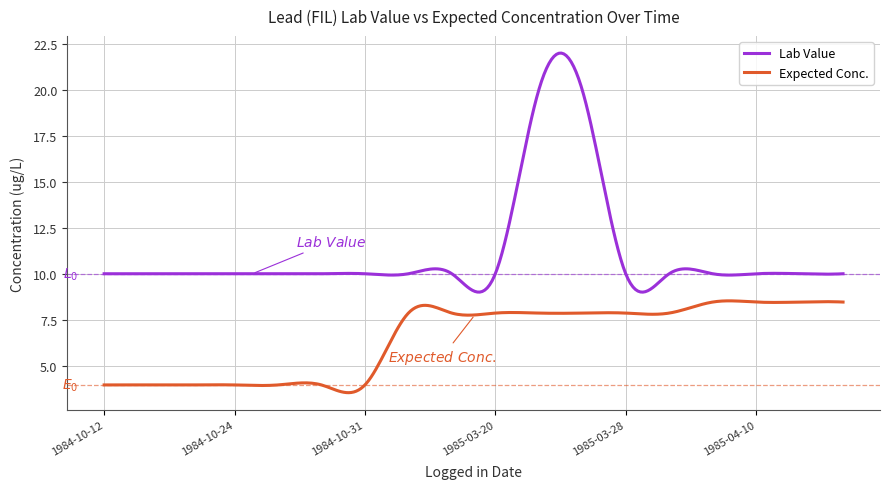

What is the difference between the maximum and minimum values in the Lab Value series?

13.0